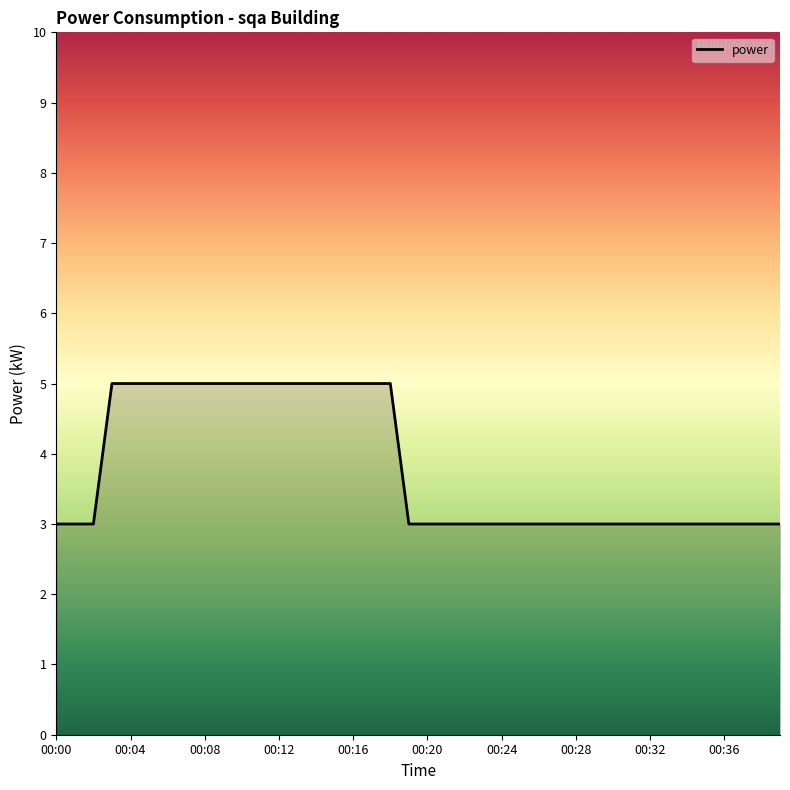

What is the maximum value shown in the chart?

5